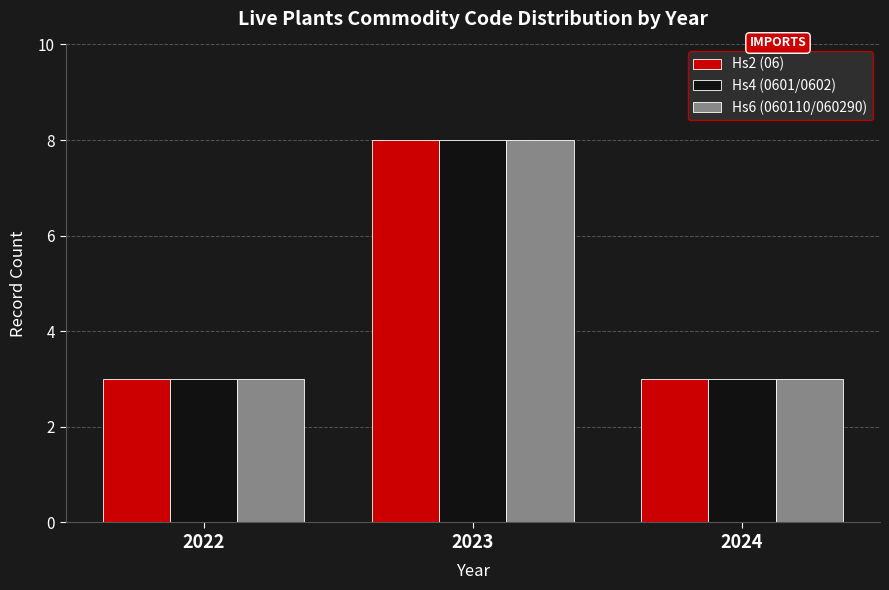

What is the average value of the Hs4 (0601/0602) series?

5